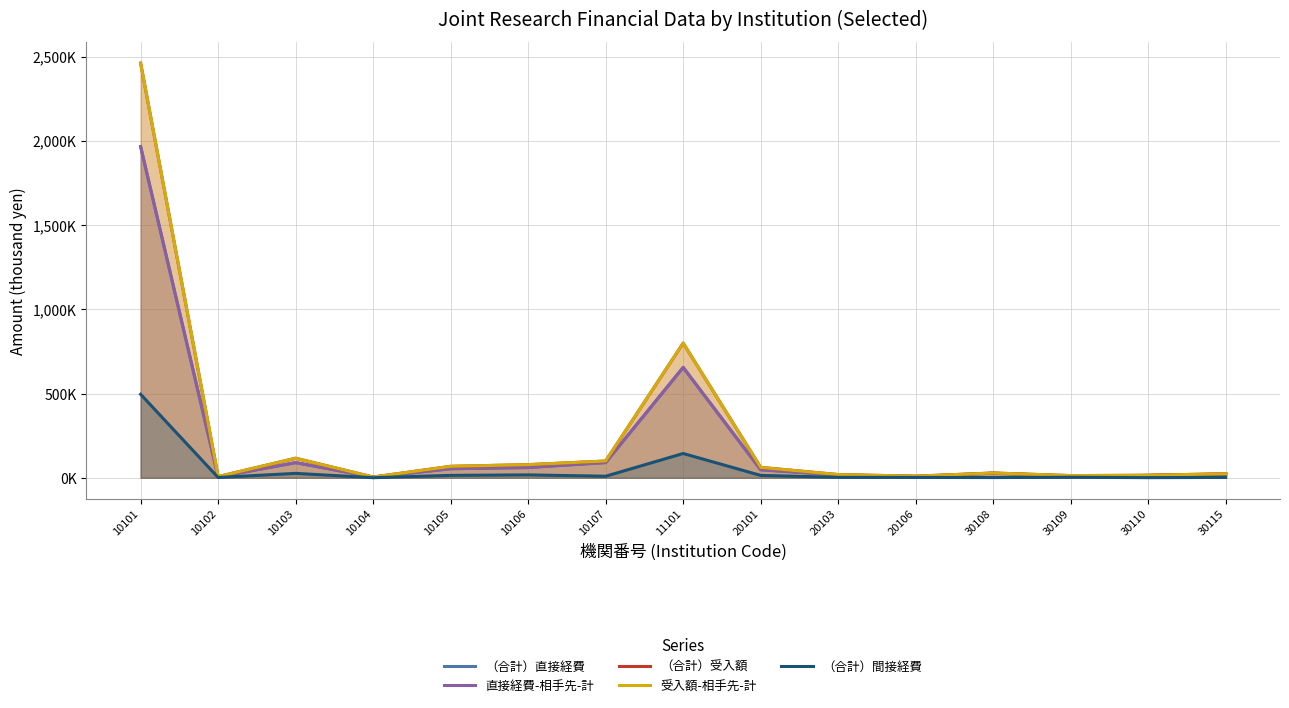

Which series changed the most between 10102 and 20103?

（合計）受入額